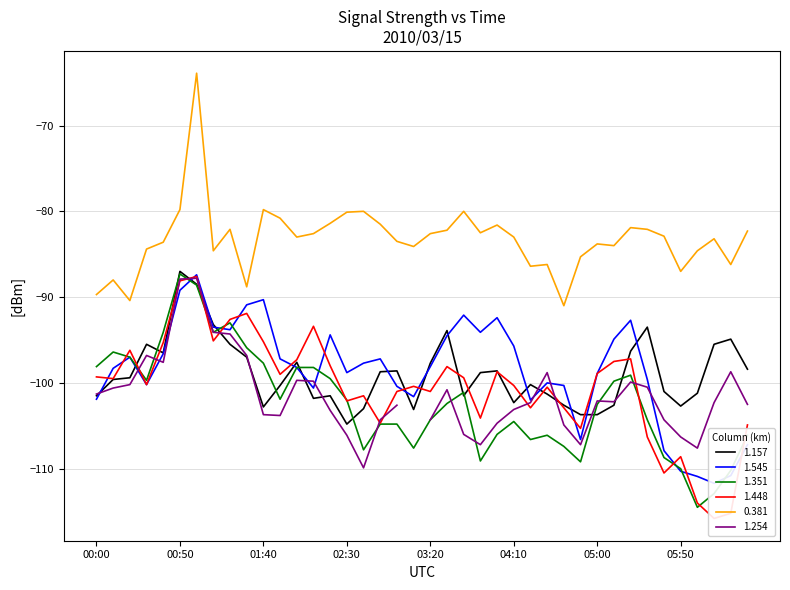

True or false: 1.157 and 0.381 intersect in this chart.

False